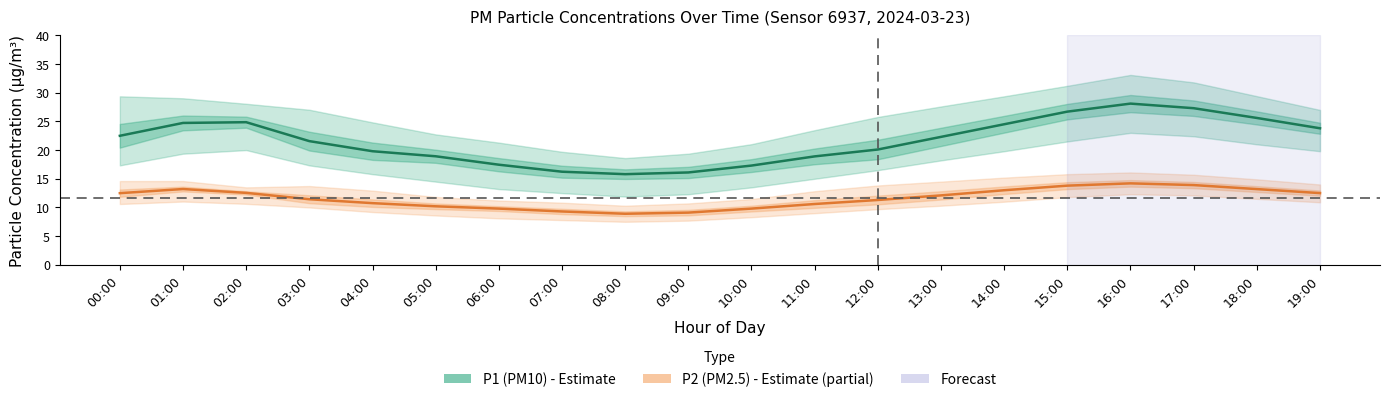

Where is the first local minimum for P1 (PM10)?

08:00